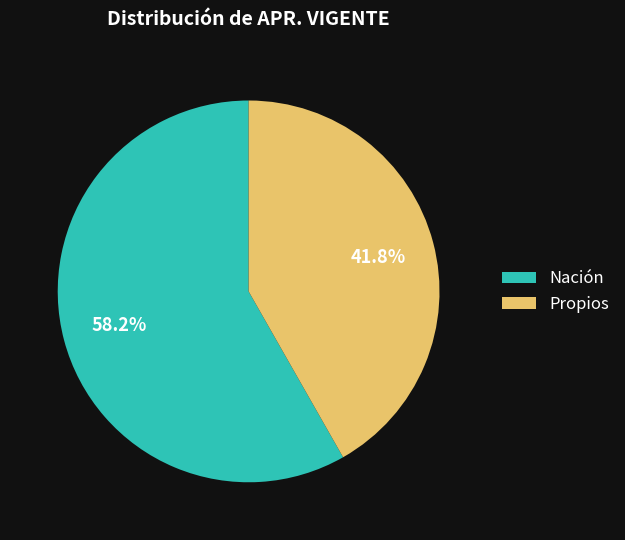

Rank the categories by value from highest to lowest.

Nación, Propios